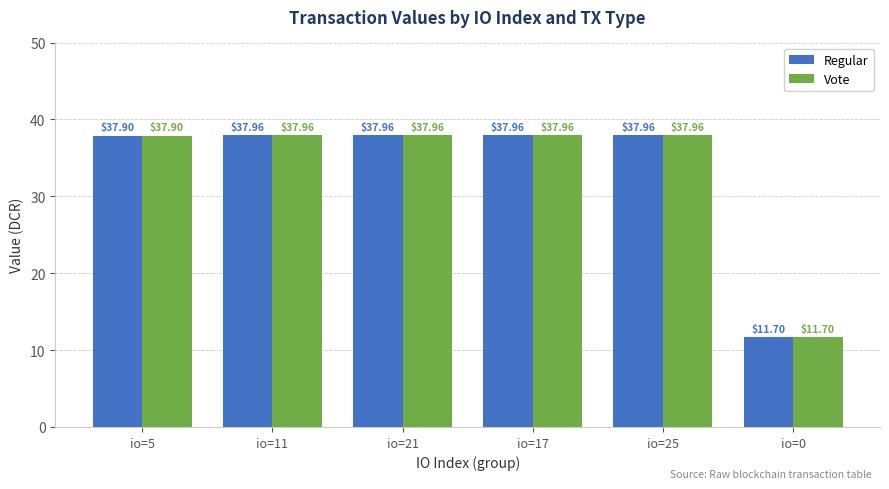

Count the number of data series in this chart.

2